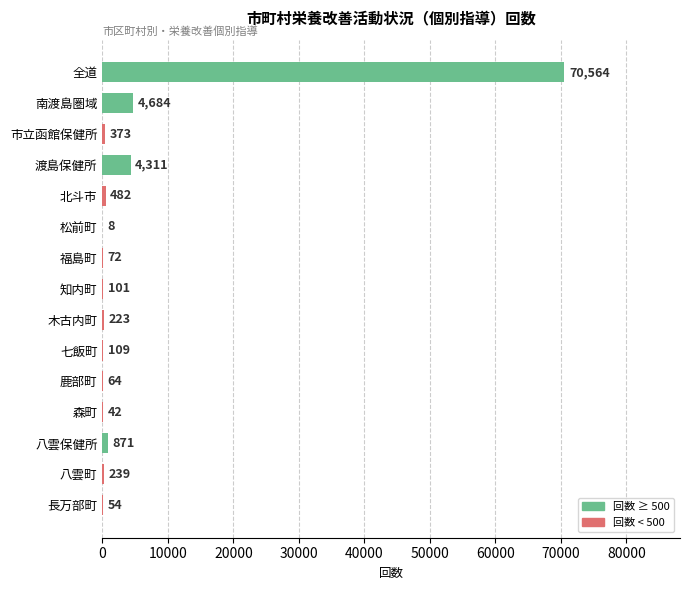

What is the change in value from 北斗市 to 鹿部町?

-418